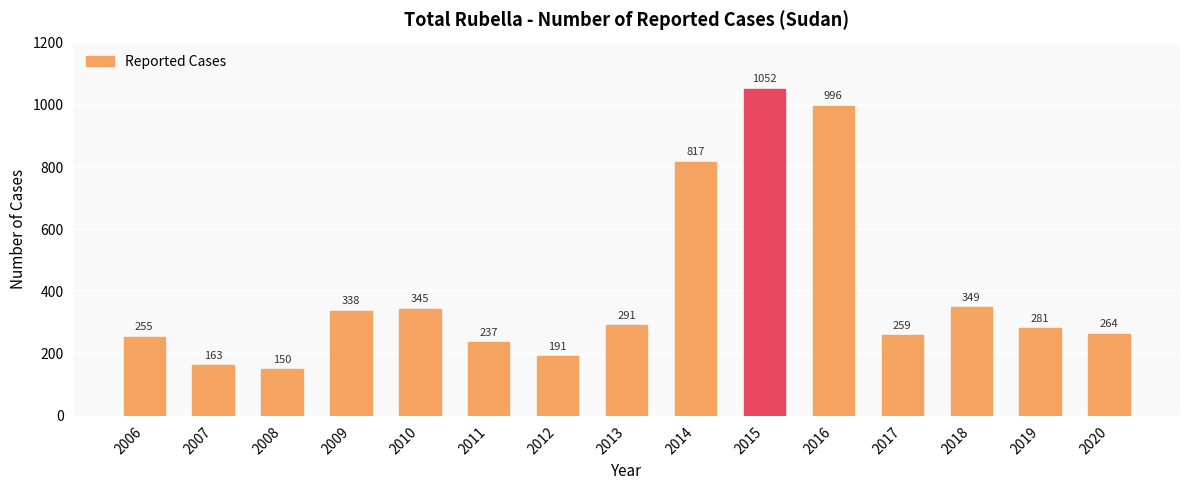

List the labels in order of value, smallest first.

2008, 2007, 2012, 2011, 2006, 2017, 2020, 2019, 2013, 2009, 2010, 2018, 2014, 2016, 2015